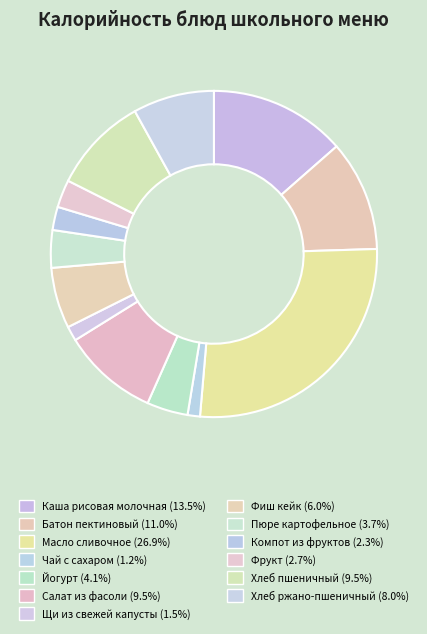

Count the number of slices in the pie.

13